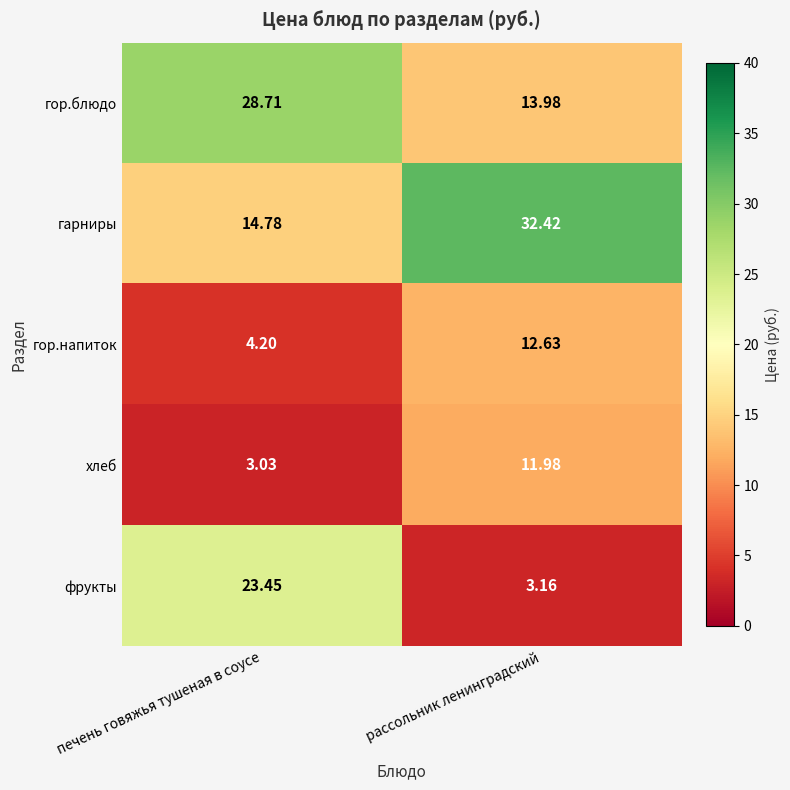

Which series has the widest spread of values?

фрукты